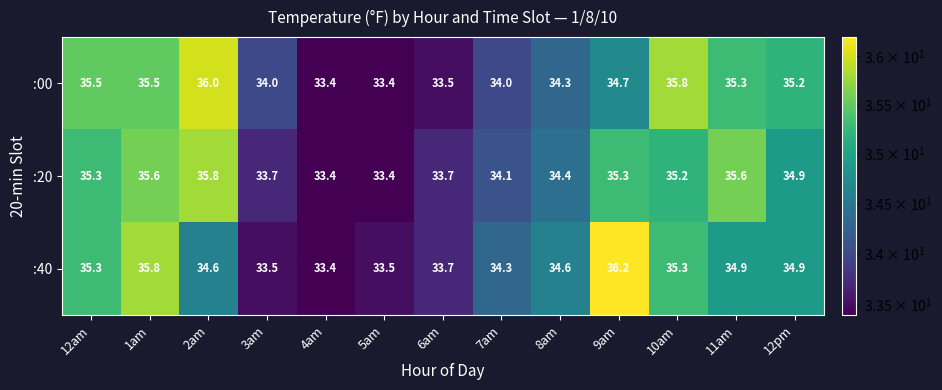

What is the spread (max minus min) of values at 1am?

0.3